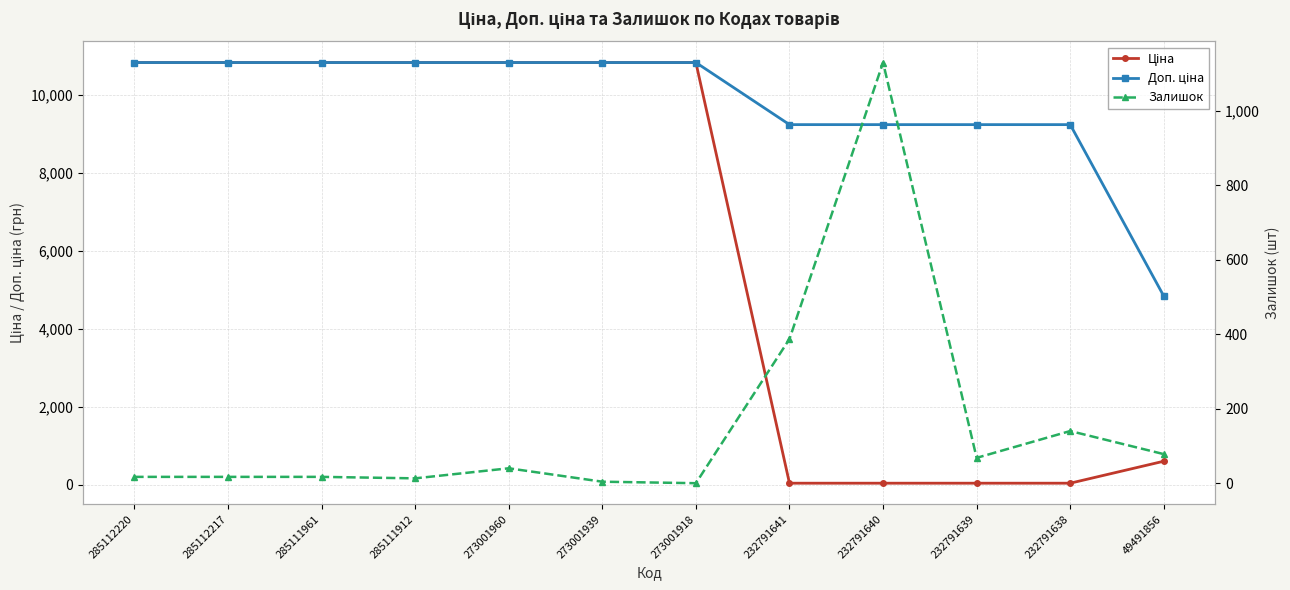

What is the sum of all Ціна values?

76650.3